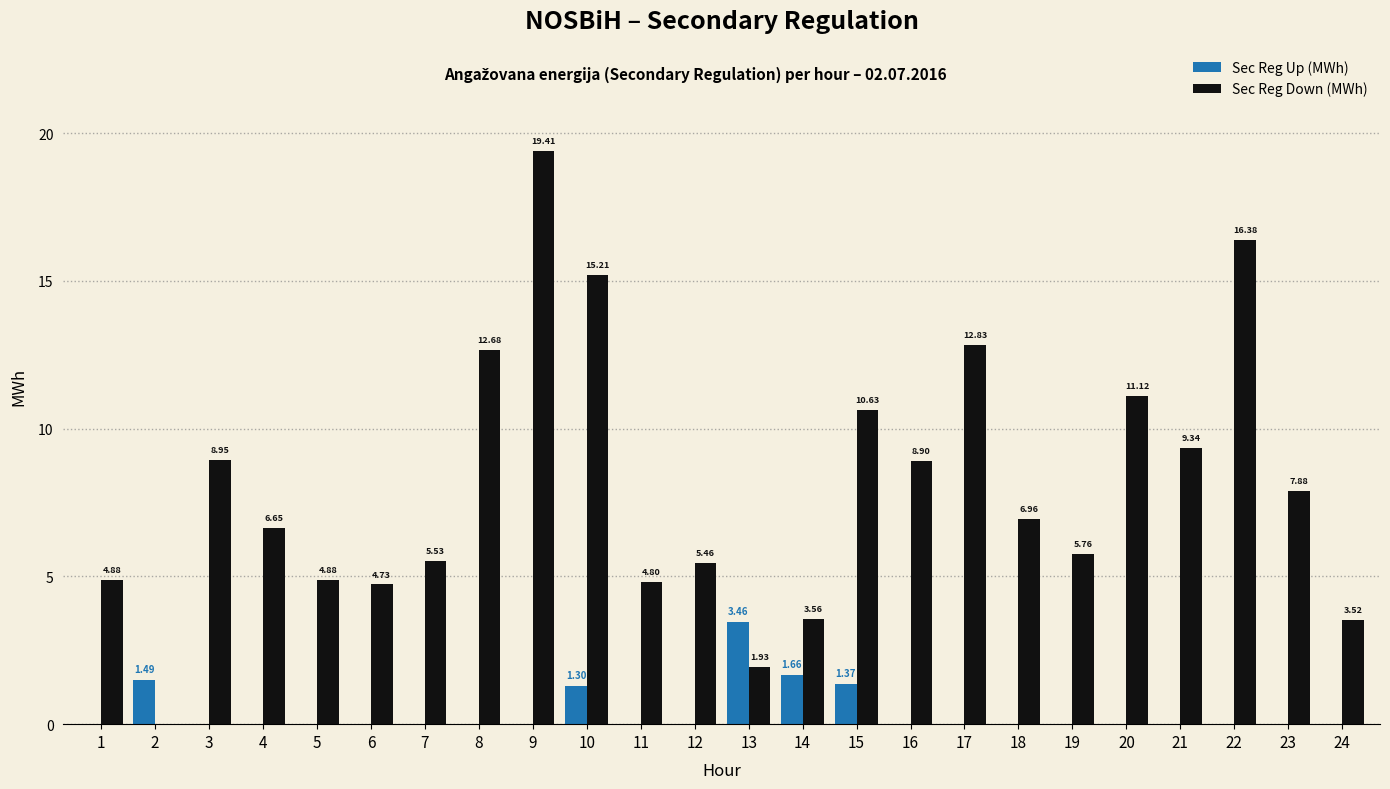

The value of Sec Reg Down (MWh) at 18 is 3.5. True or false?

False